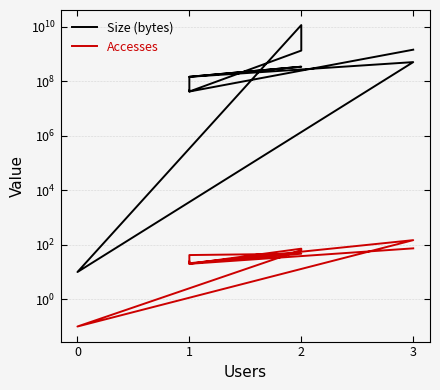

What is the average value of the Accesses series?

48.4